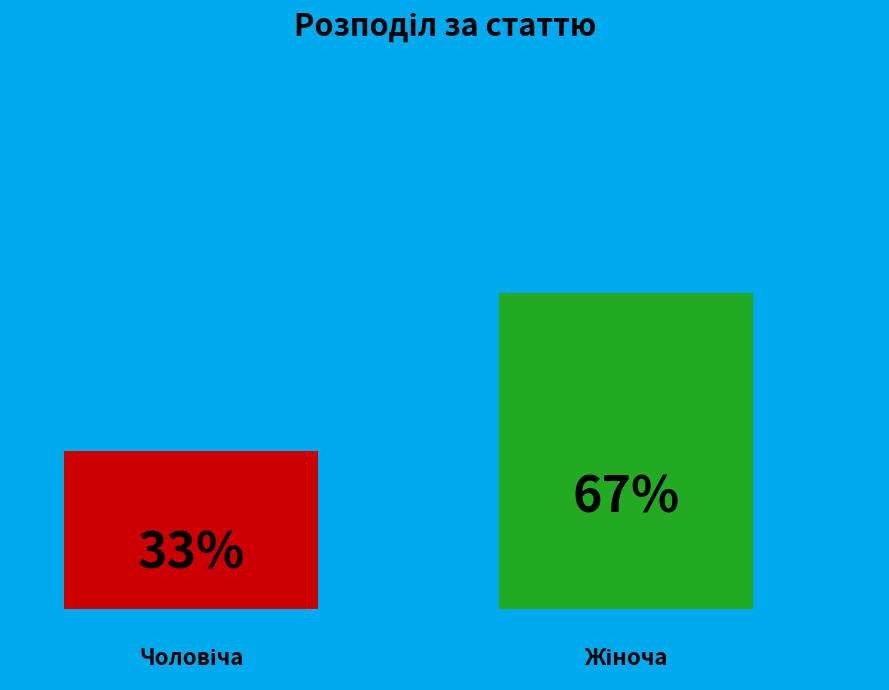

How many bars are there in total?

2